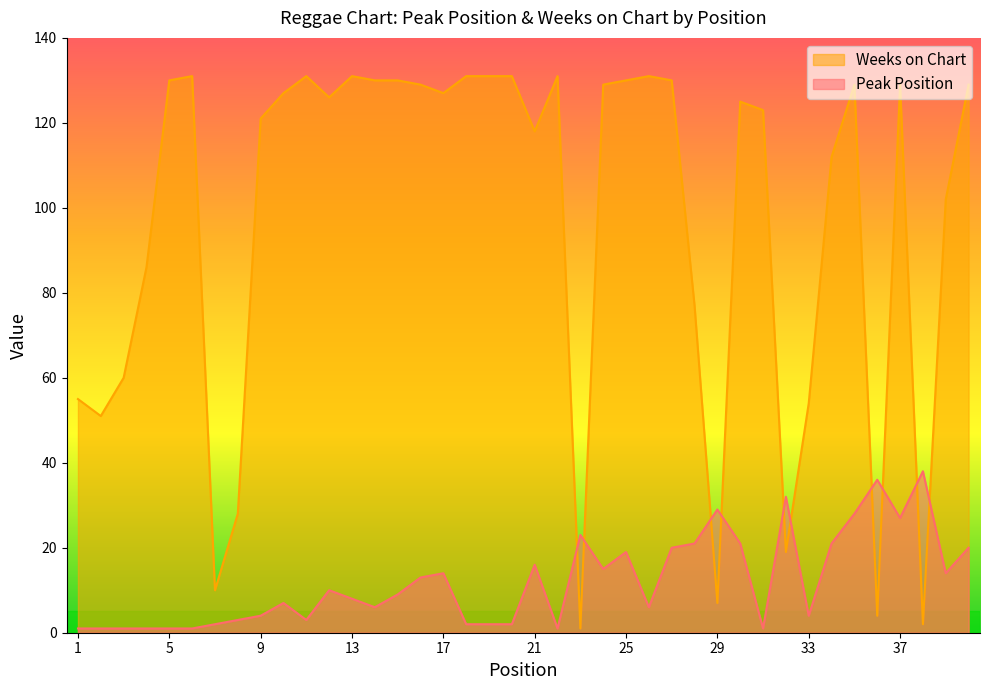

How many values in the Weeks on Chart series exceed 127?

18